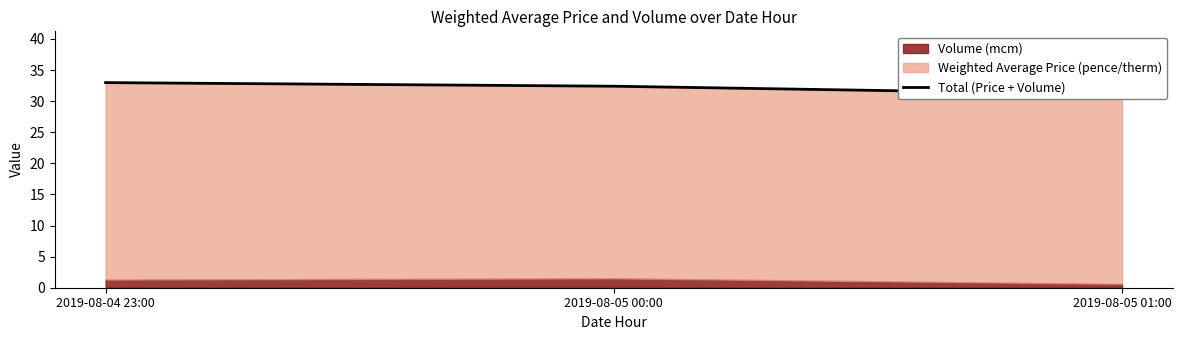

List the labels in order of value, largest first.

2019-08-04 23:00, 2019-08-05 00:00, 2019-08-05 01:00